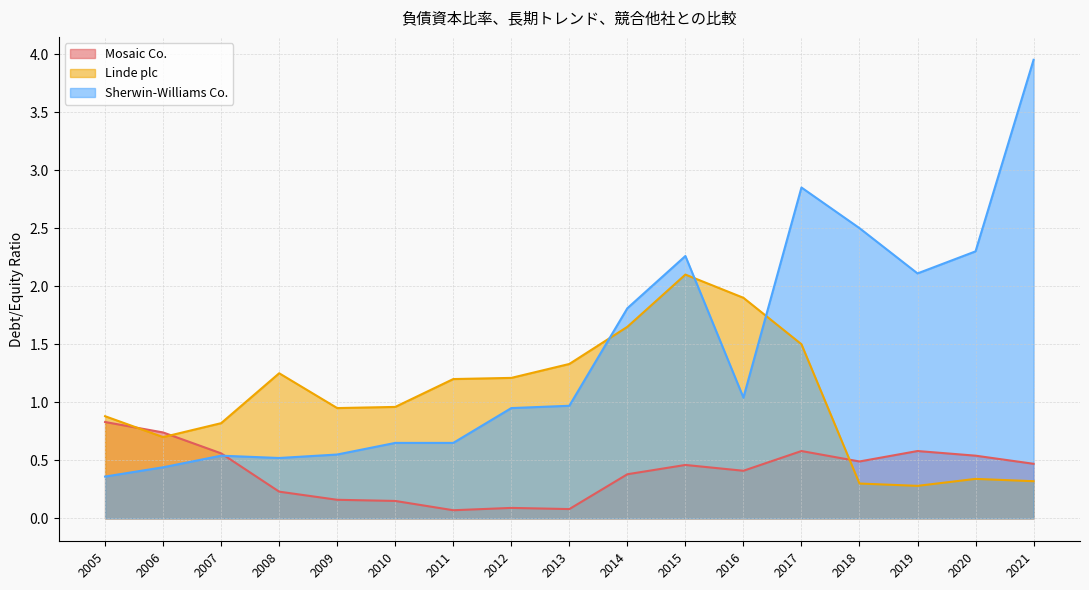

Where do Mosaic Co. and Linde plc first cross each other?

2005 and 2006